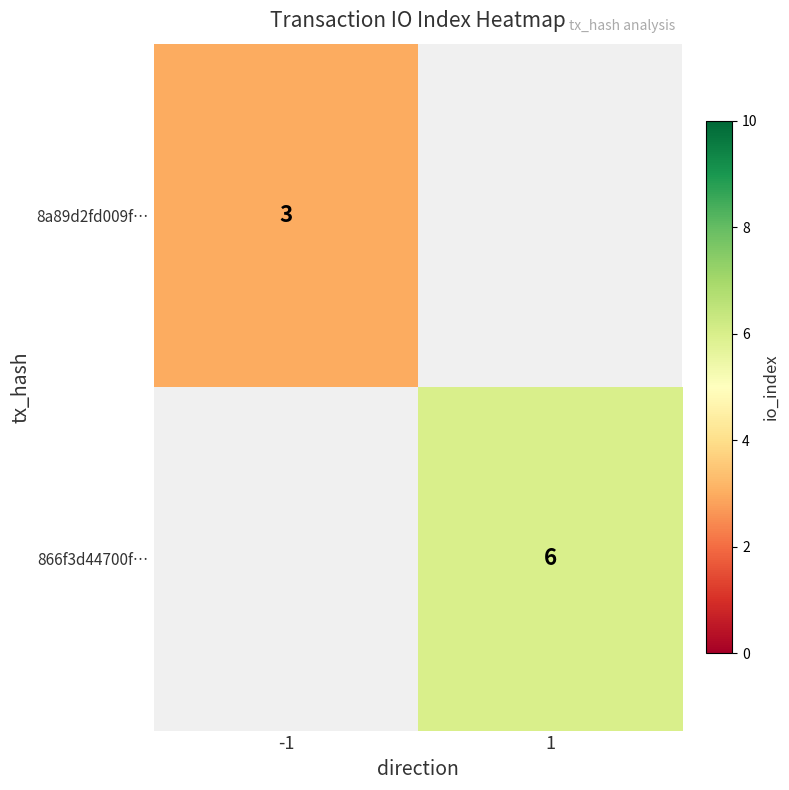

What is the smallest value displayed?

3.0